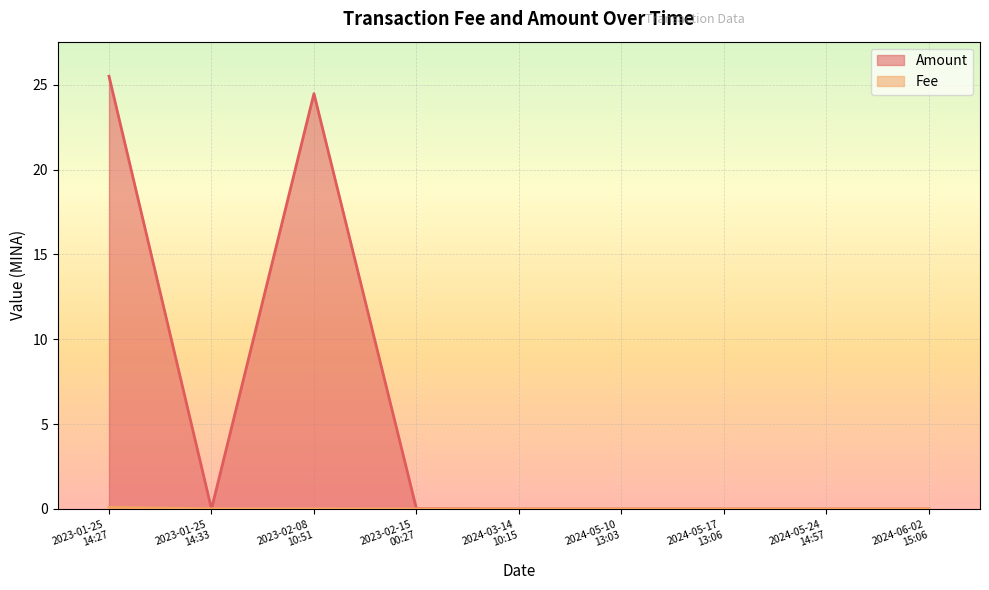

How many distinct data groups are displayed?

2